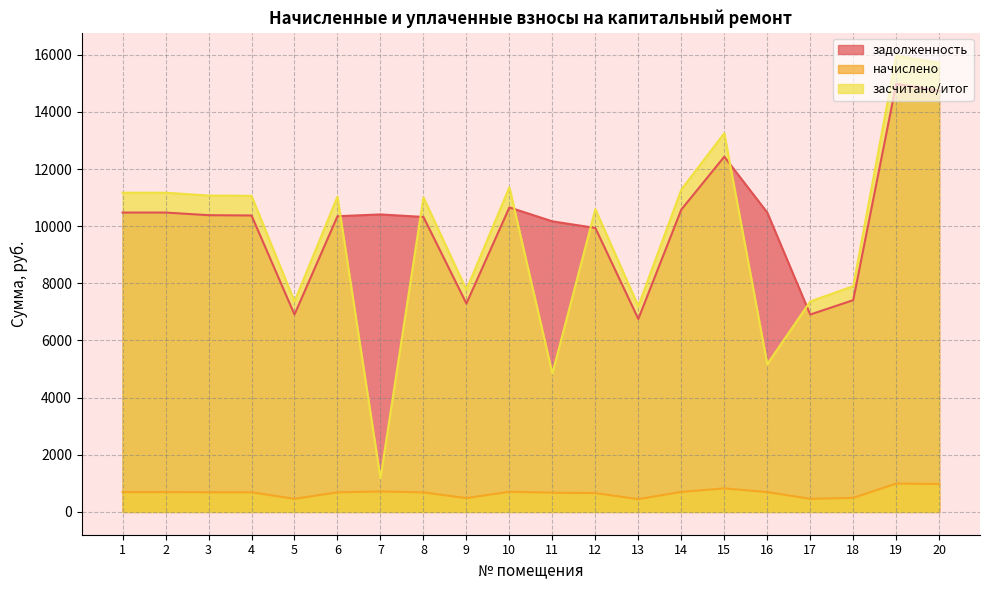

The value of начислено at 6 is 685.5. True or false?

True